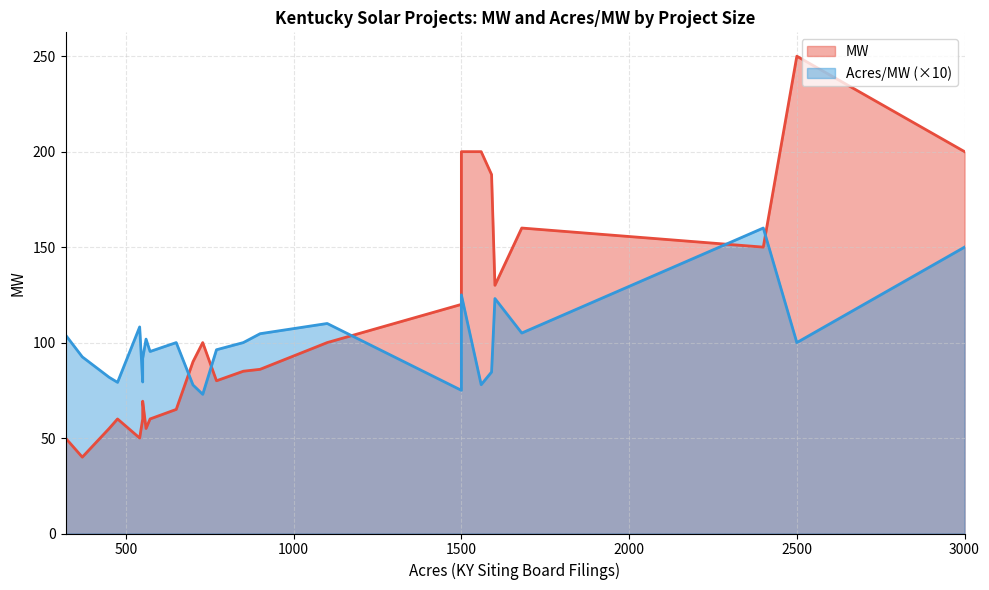

What is the total value across all series at 770?

89.6